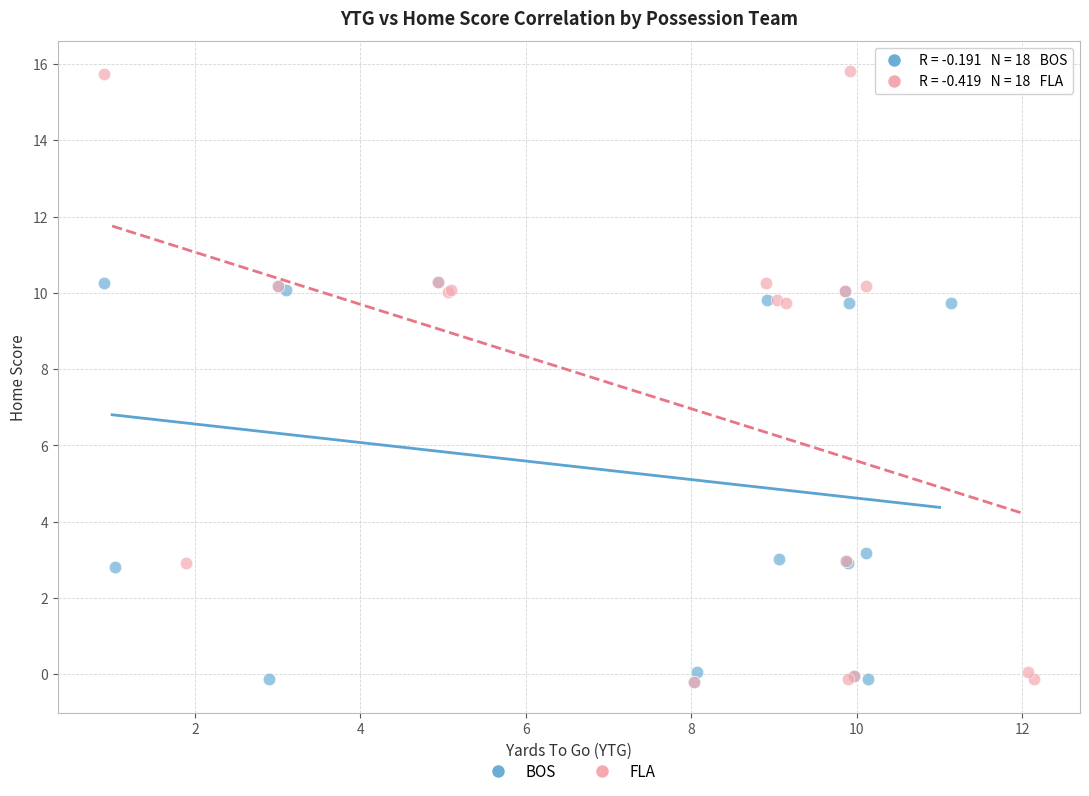

Which series reaches the maximum Y coordinate?

FLA